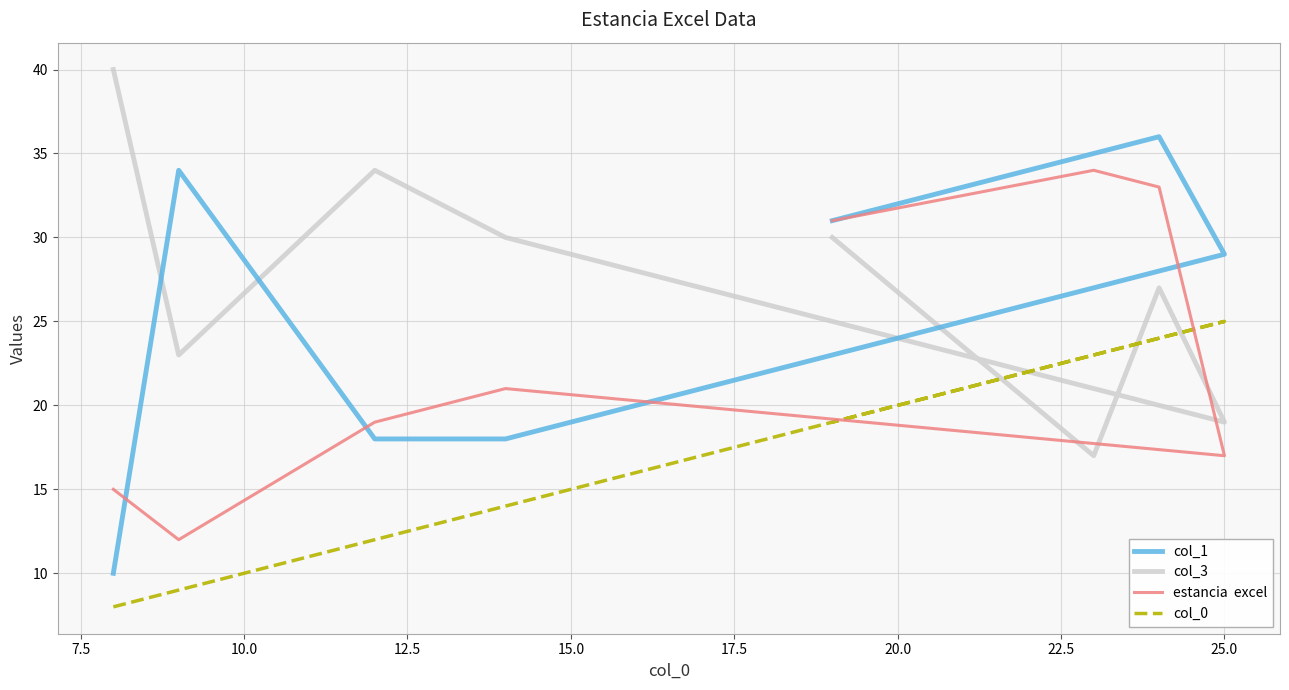

True or false: col_3 and col_1 cross at least once.

True